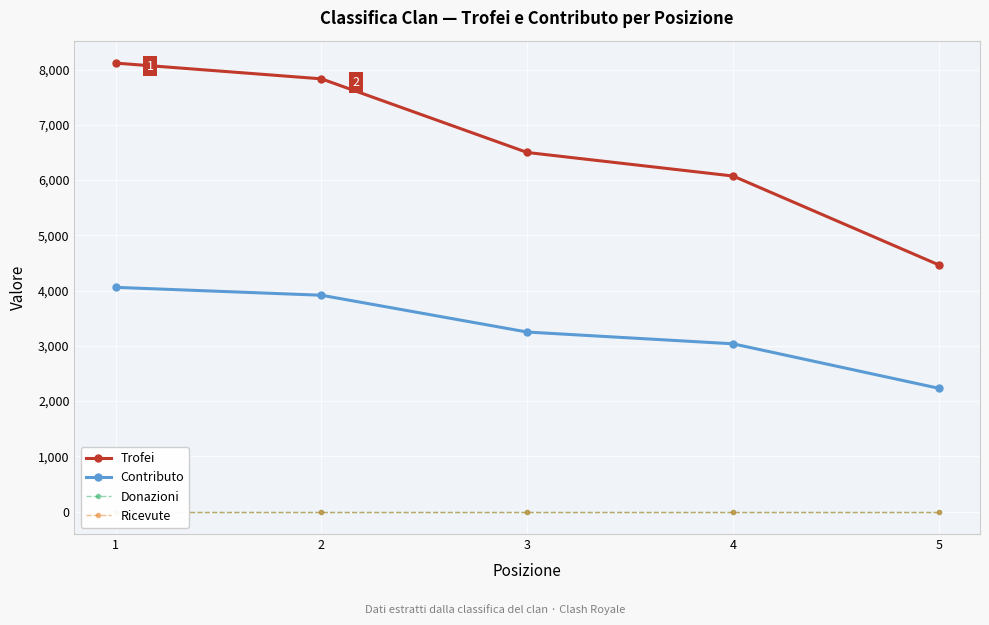

Reading left to right, transcribe all the data shown in this chart.

Trofei: 8118	7833	6500	6074	4465
Contributo: 4059	3916	3250	3037	2232
Donazioni: 0	0	0	0	0
Ricevute: 0	0	0	0	0